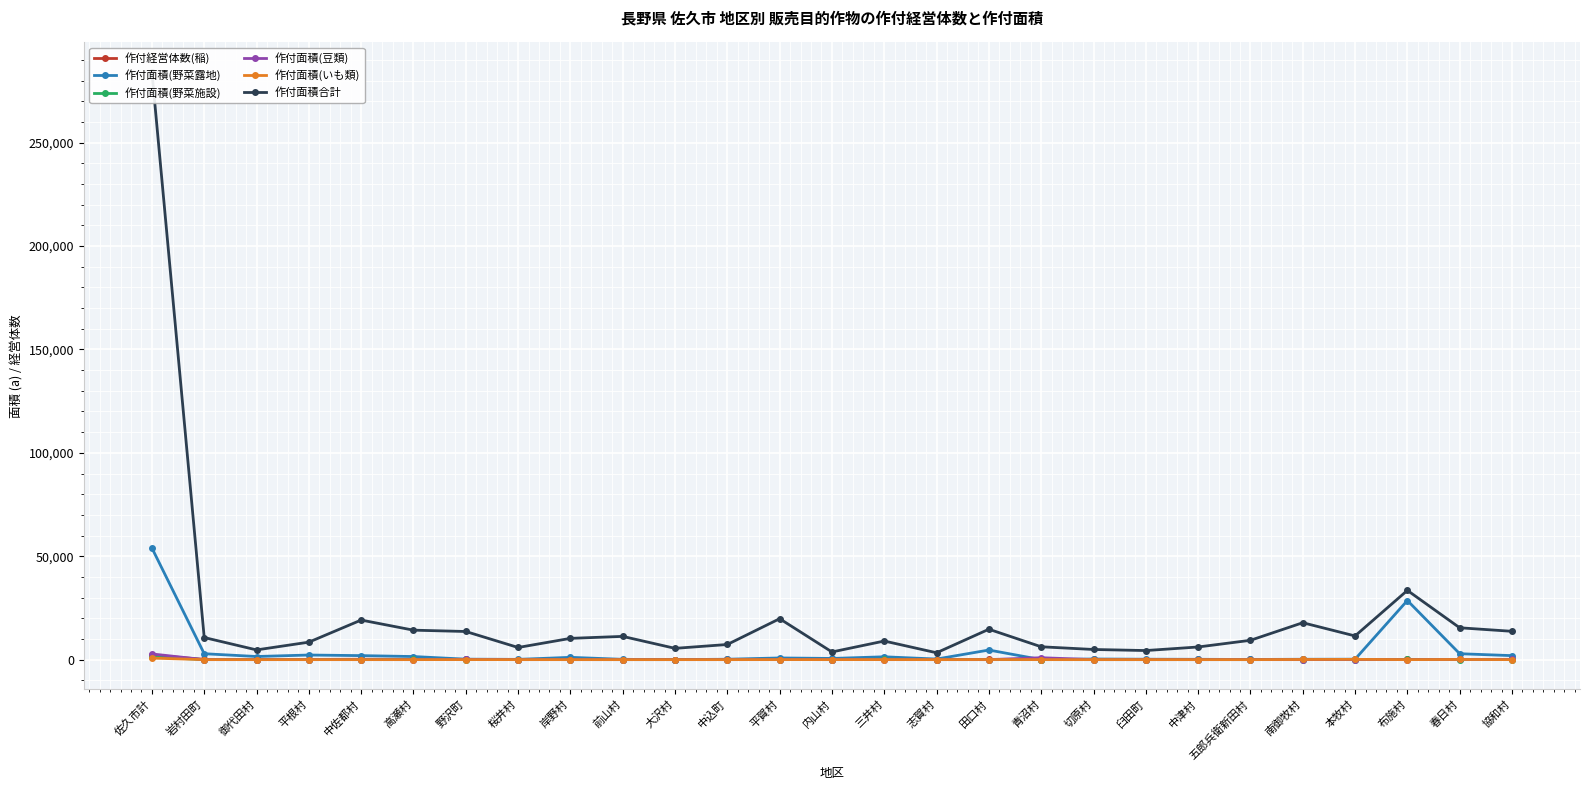

At 春日村, list the series in order from smallest to largest.

作付面積(野菜施設), 作付面積(いも類), 作付面積(豆類), 作付経営体数(稲), 作付面積(野菜露地), 作付面積合計